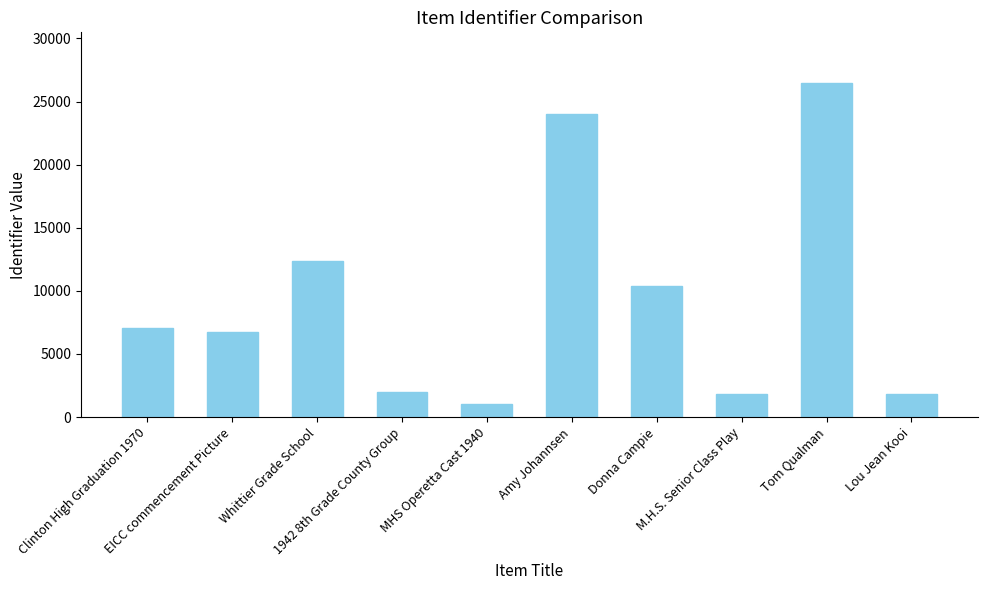

What is the greatest value displayed?

26504